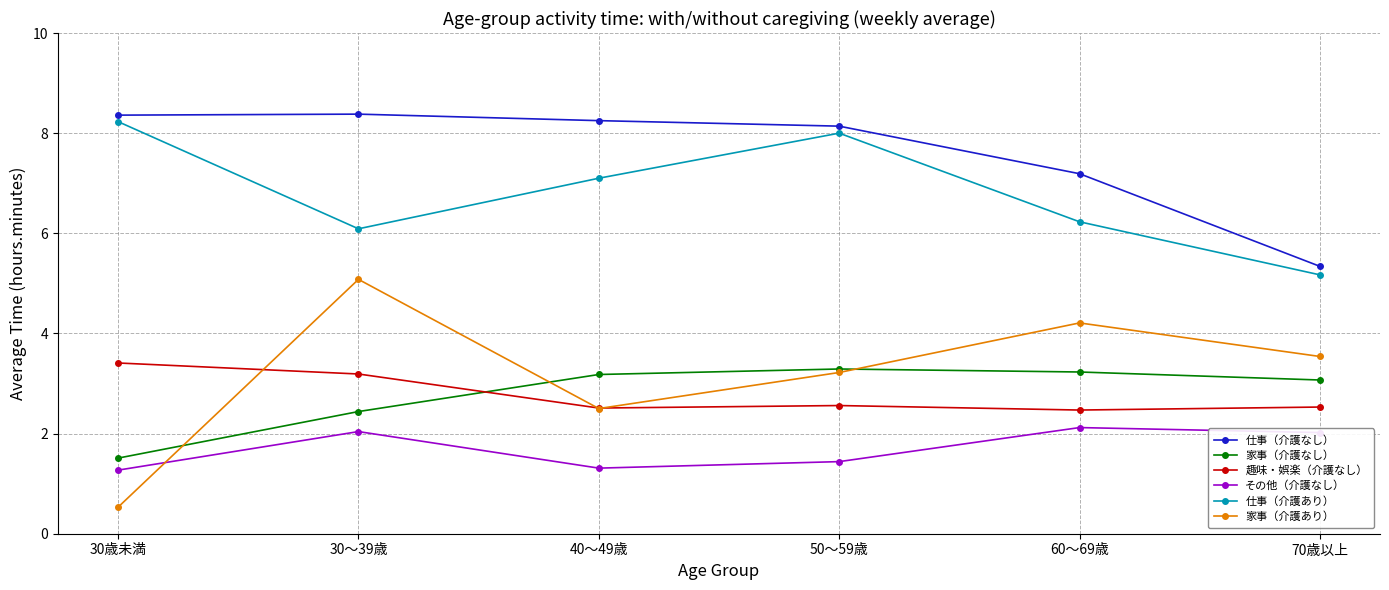

At how many categories does at least one series exceed 6?

5